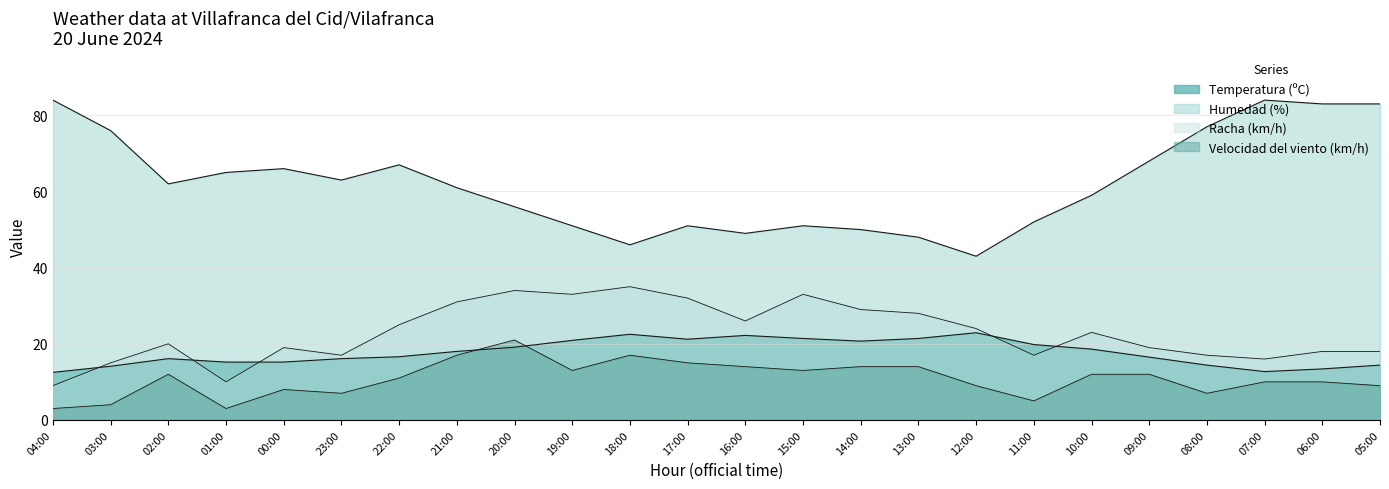

How many lines are shown in the chart?

4